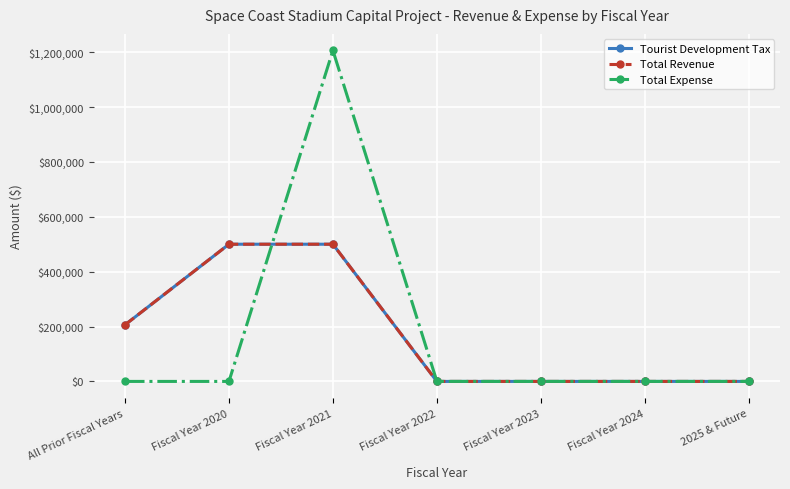

What is the label of the 3rd point from the right?

Fiscal Year 2023